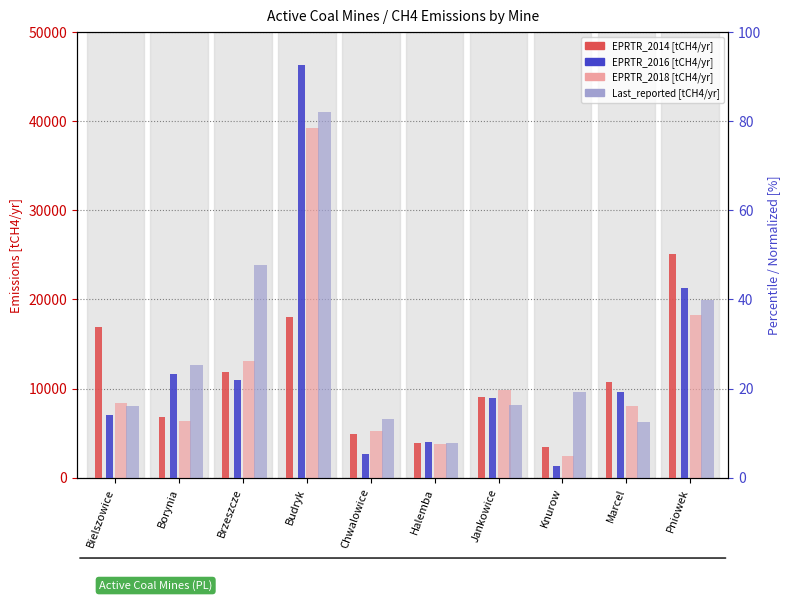

At which label is EPRTR_2014 [tCH4/yr] closest to 28?

Brzeszcze